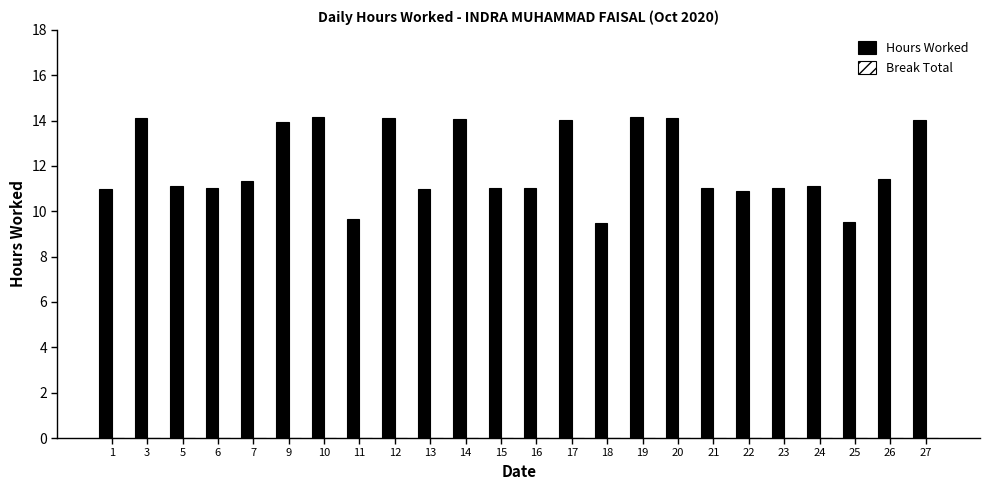

What is the value of the 9th bar from the left?

14.1